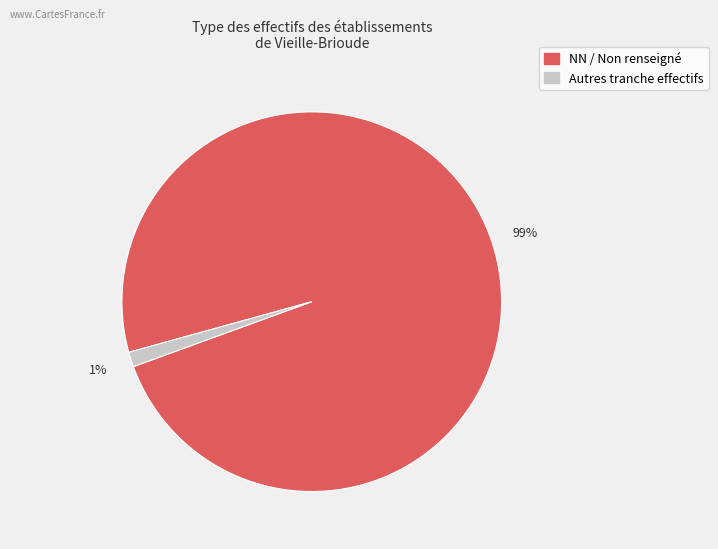

To the nearest percent, what is the average slice percentage?

50%